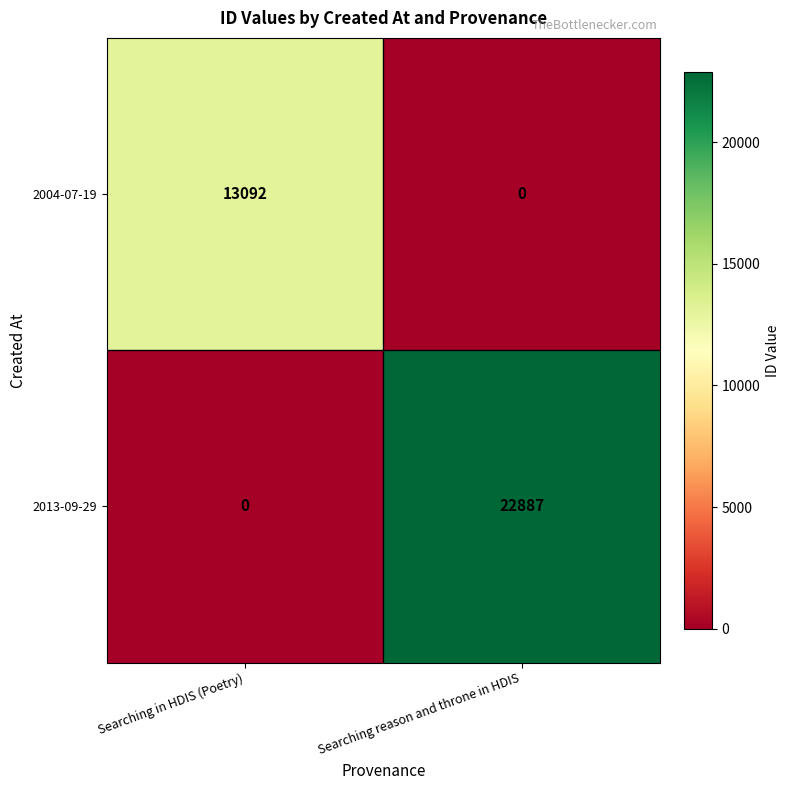

Which series has the largest total across all categories?

2013-09-29